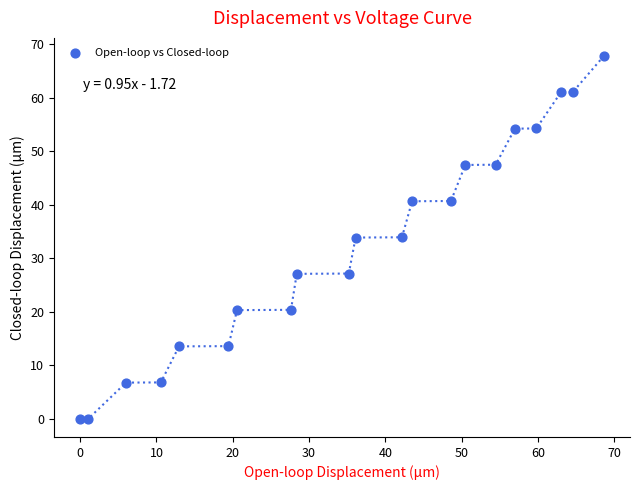

What is the range of X values (max minus min)?

68.6